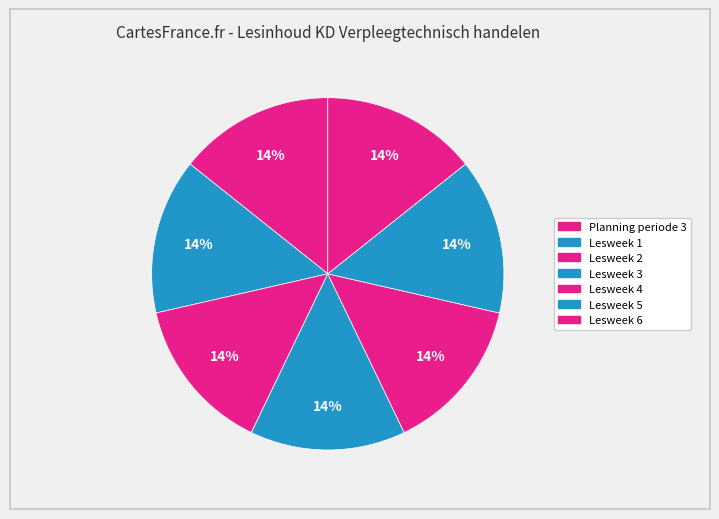

Count the number of slices in the pie.

7